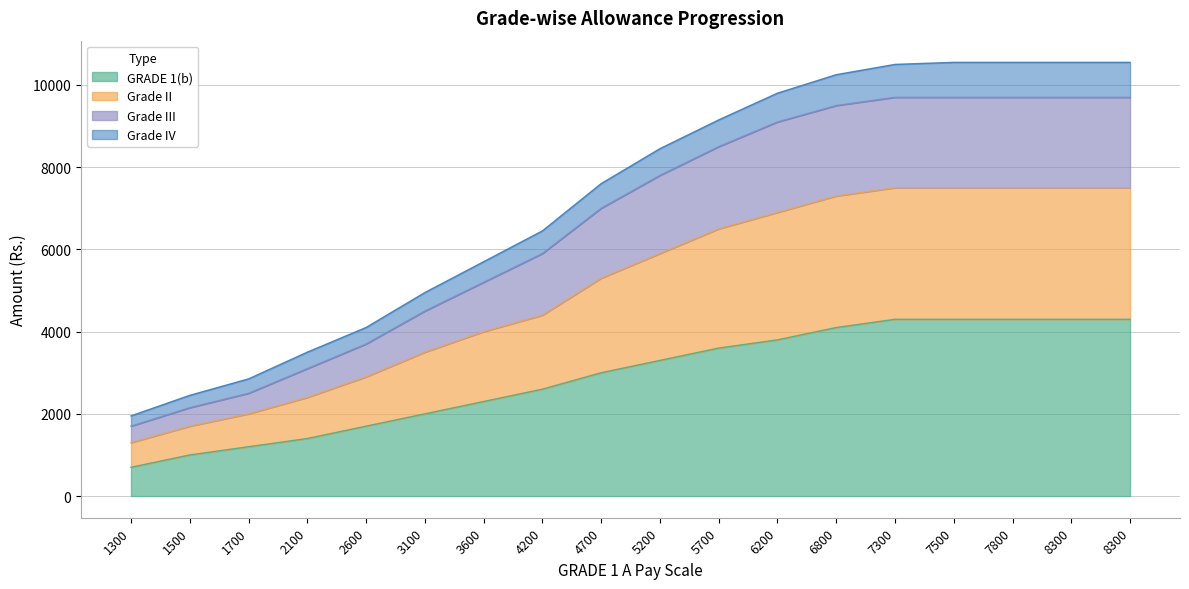

What are all the series names shown in the legend?

GRADE 1(b), Grade II, Grade III, Grade IV